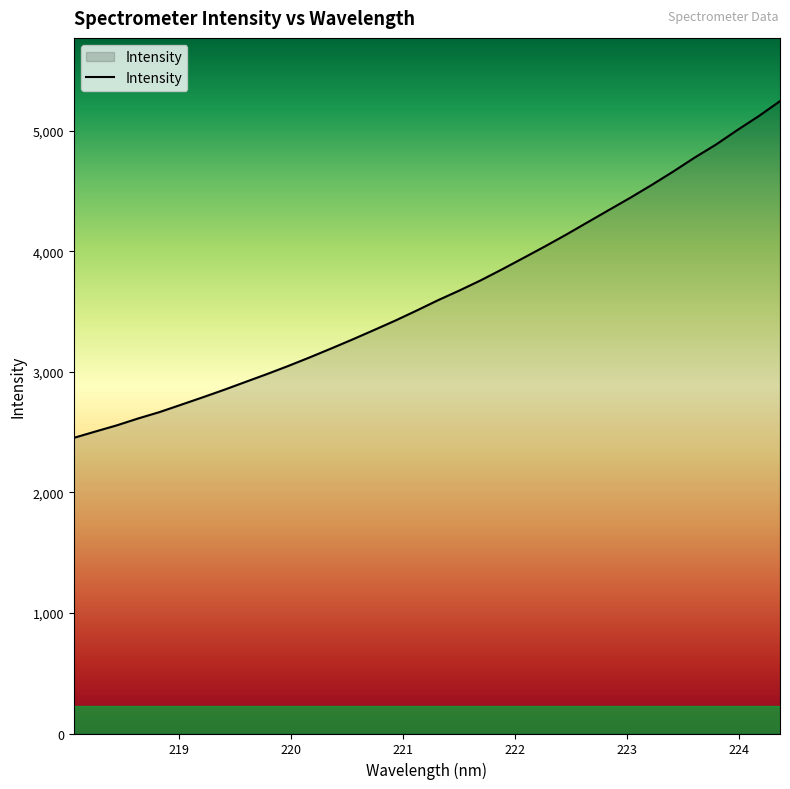

What is the difference between the maximum and second lowest values?

2741.0